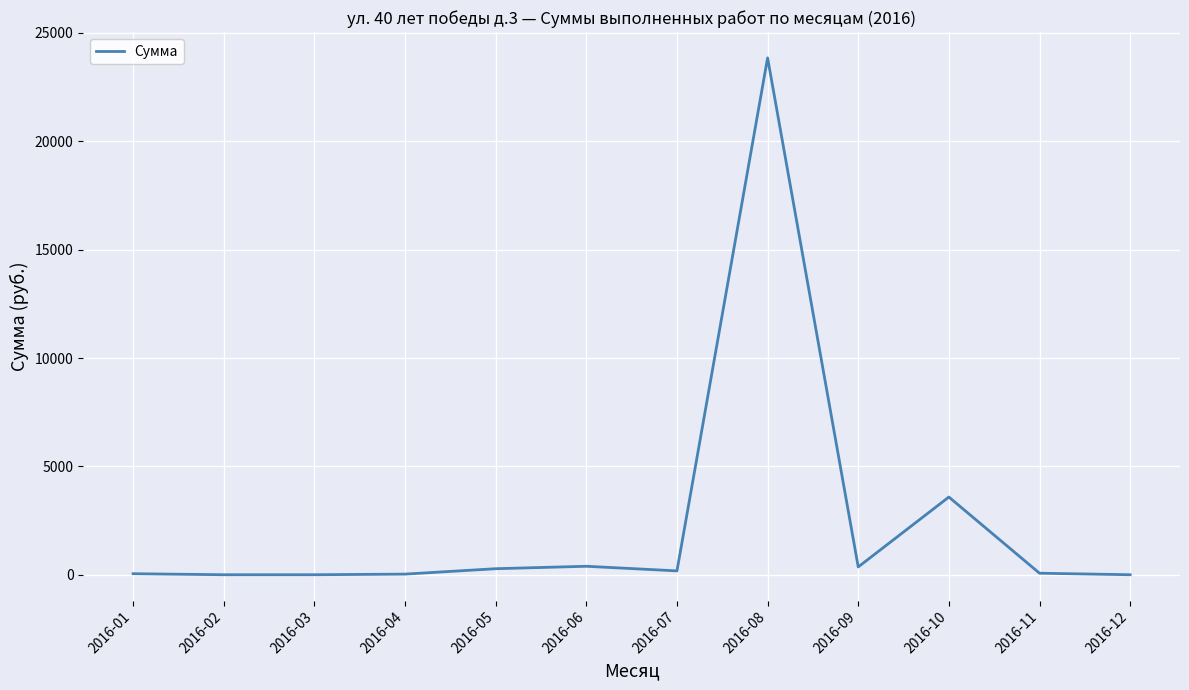

At which label is the value closest to 11925?

2016-10